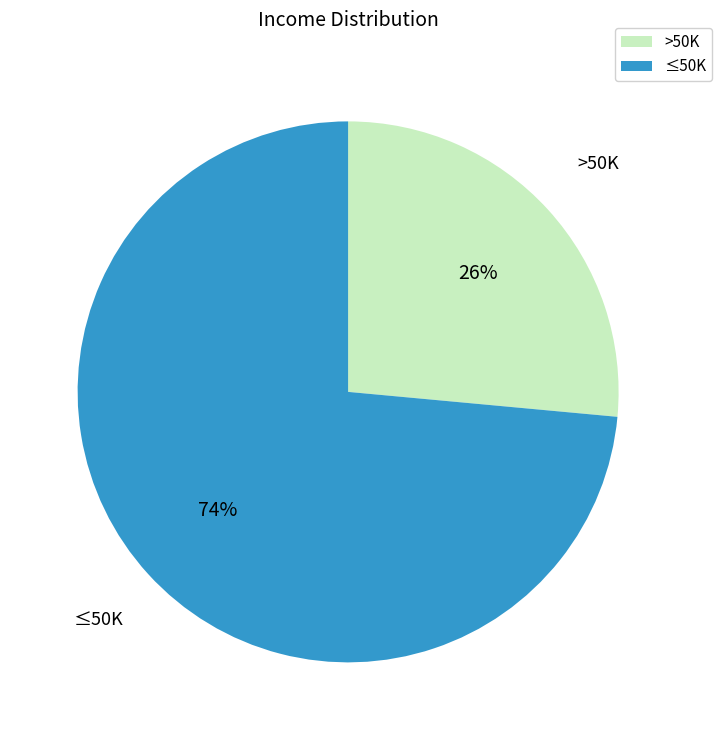

The ≤50K slice represents 74% of the pie. True or false?

True